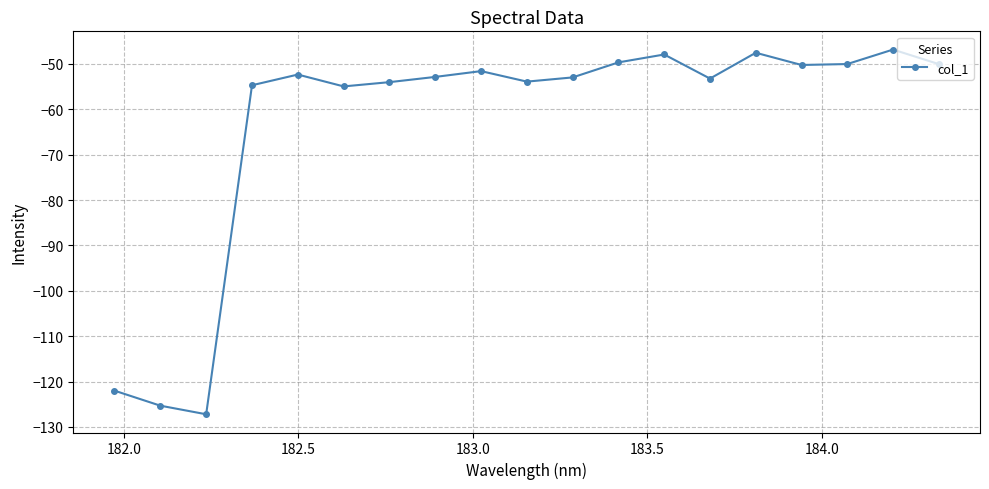

True or false: the data has more than 0 interior local peaks.

True